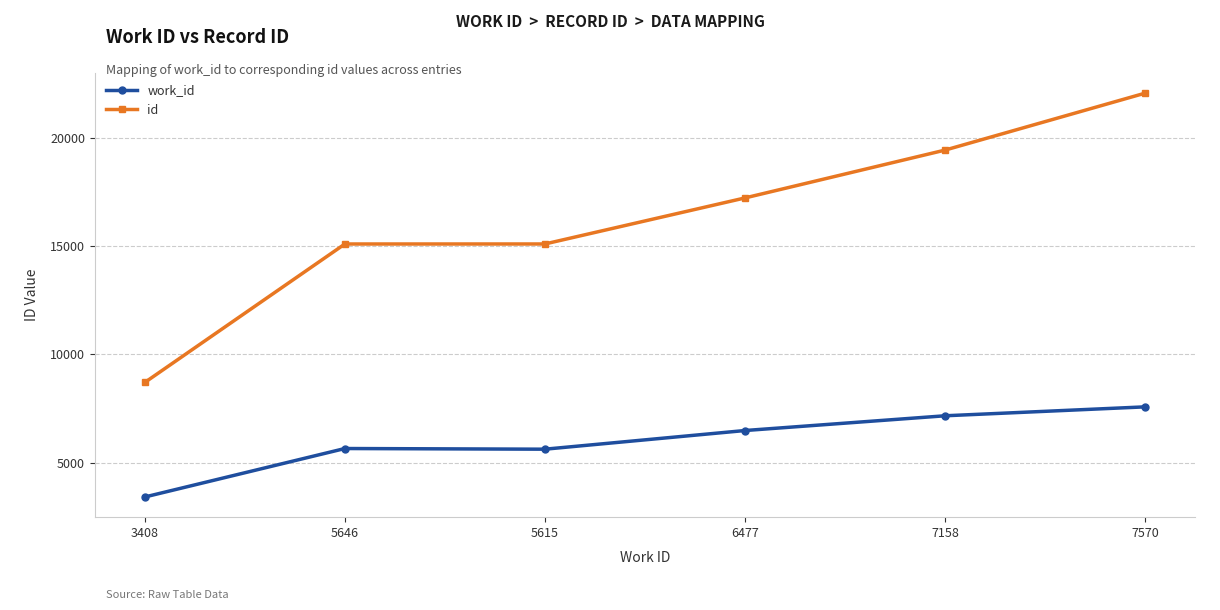

What is the average value of the id series?

16265